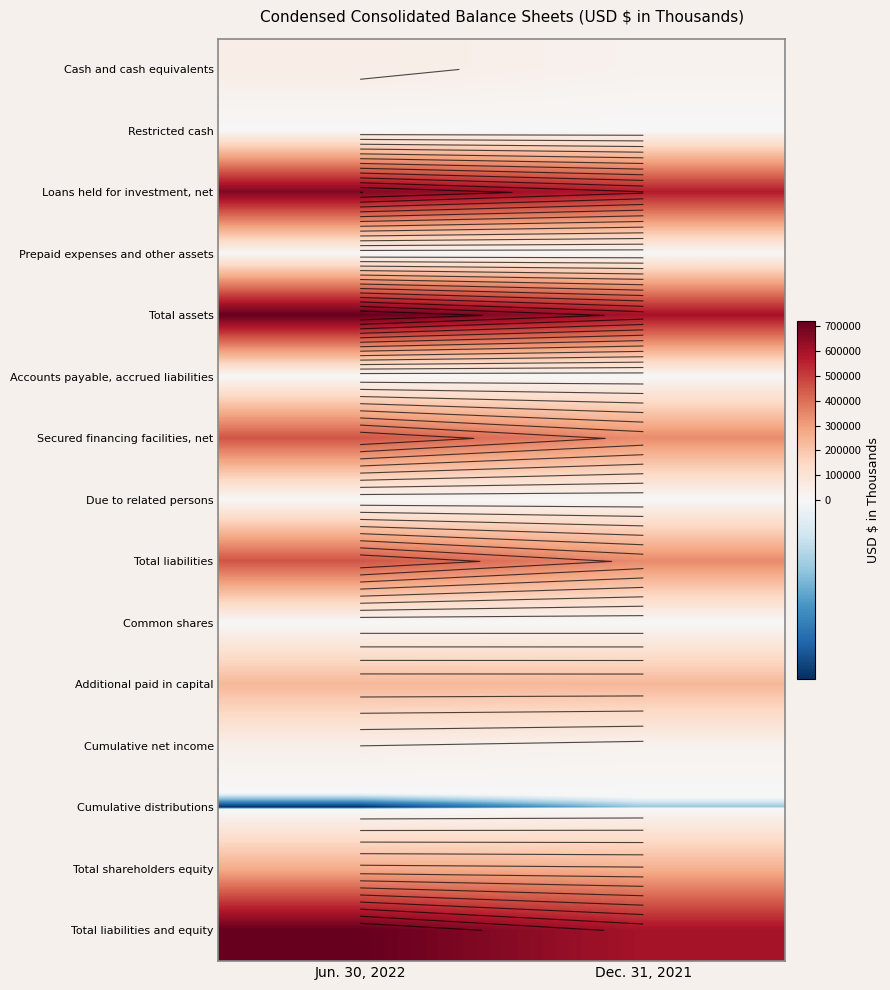

Between Jun. 30, 2022 and Dec. 31, 2021, which series saw the biggest shift?

Total assets